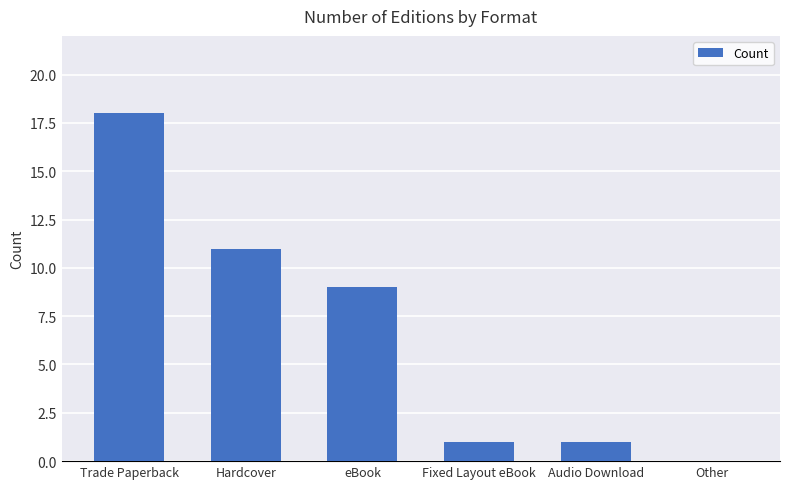

What is the maximum value shown in the chart?

18